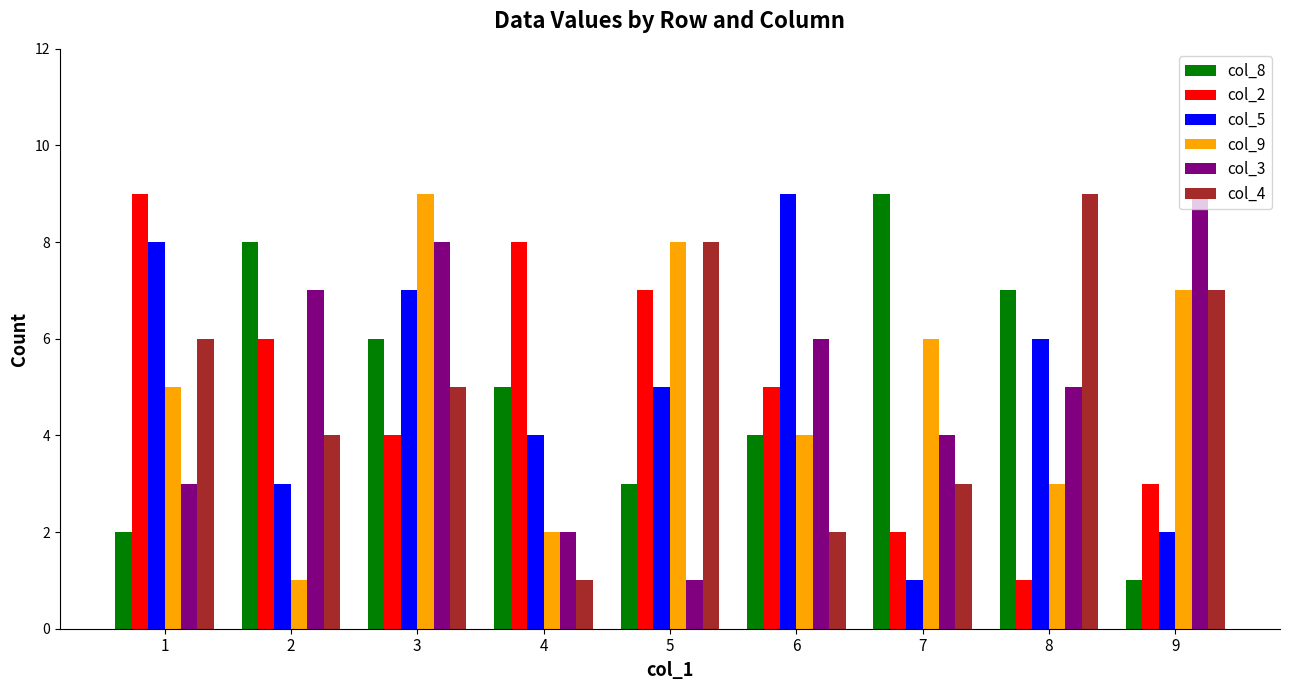

What is the difference between the highest and lowest values at 6?

7